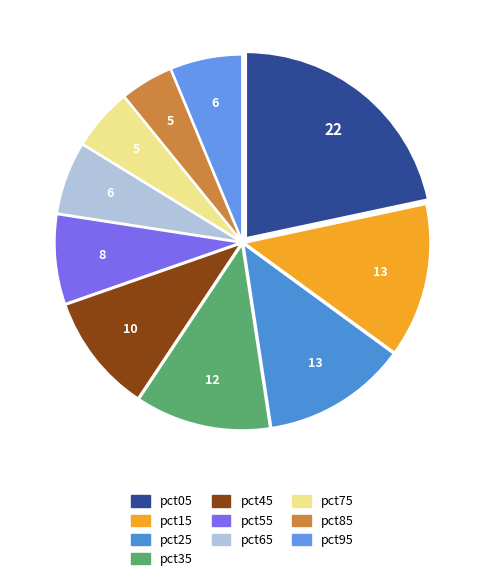

Does pct95 account for over 50% of the chart?

No